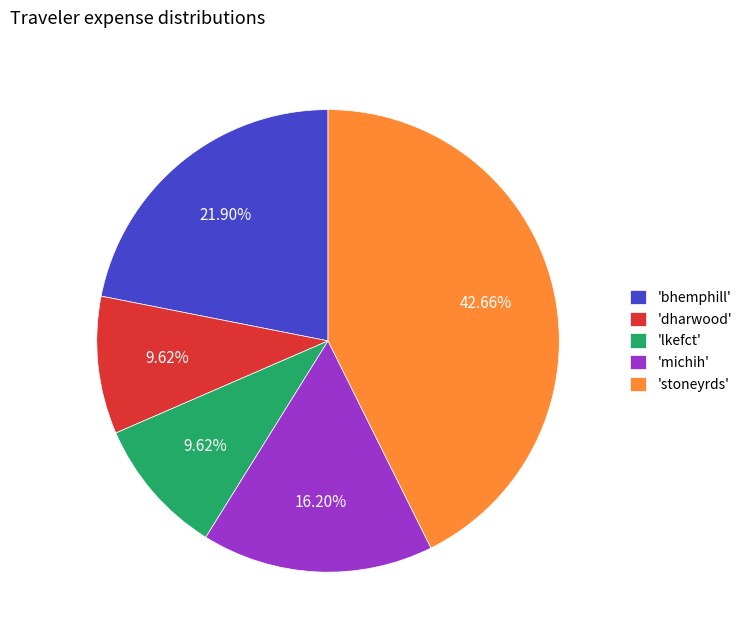

Which has a higher value, 'michih' or 'bhemphill'?

'bhemphill'